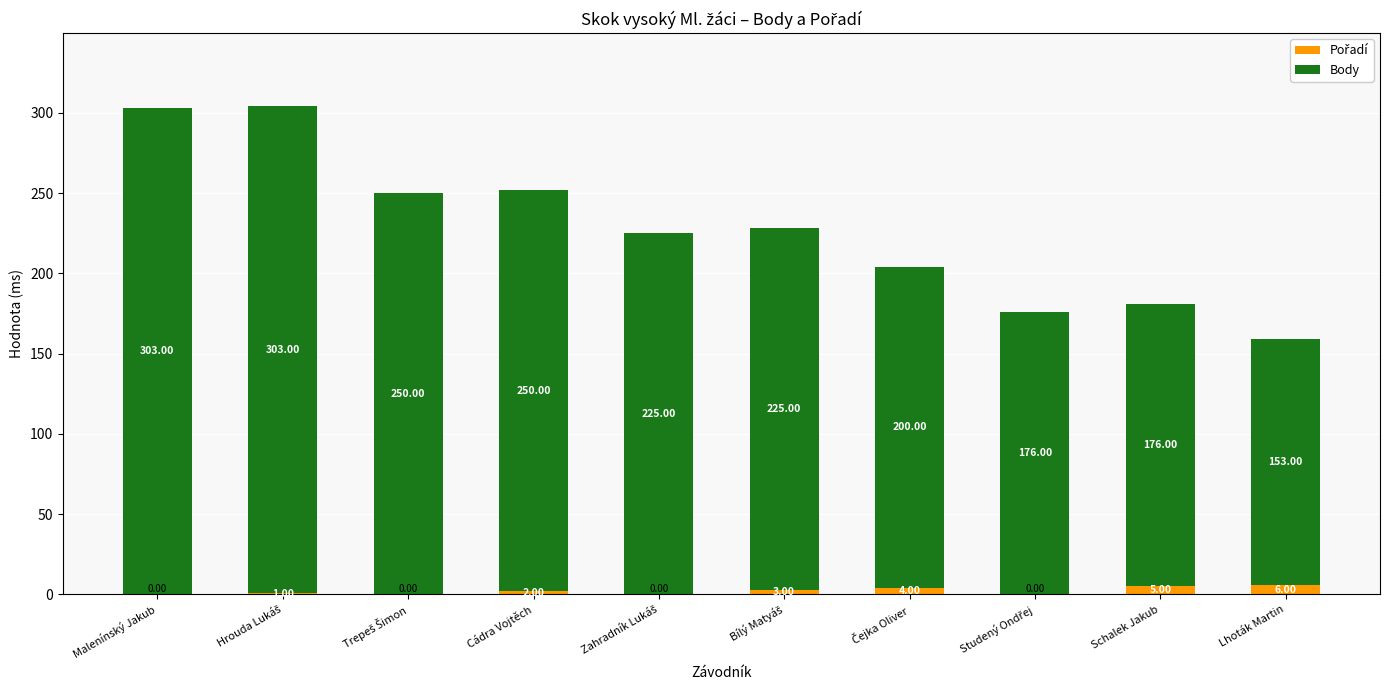

Count the number of categories in the chart.

10